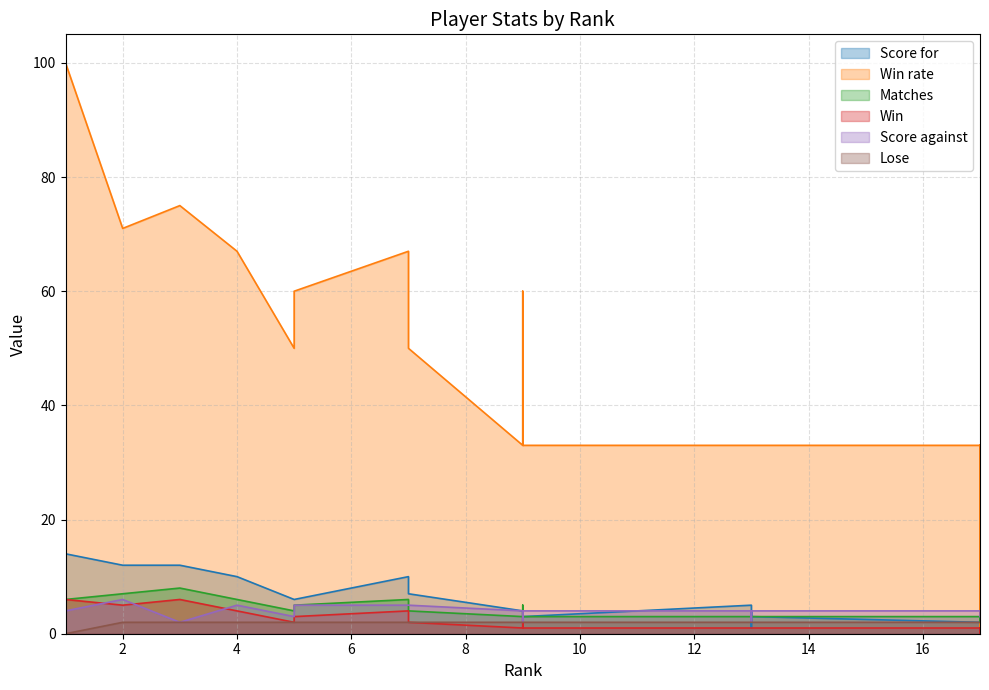

List the labels in order of Lose value, largest first.

2, 3, 4, 5, 5, 7, 7, 9, 9, 9, 9, 13, 13, 13, 13, 17, 17, 17, 17, 1